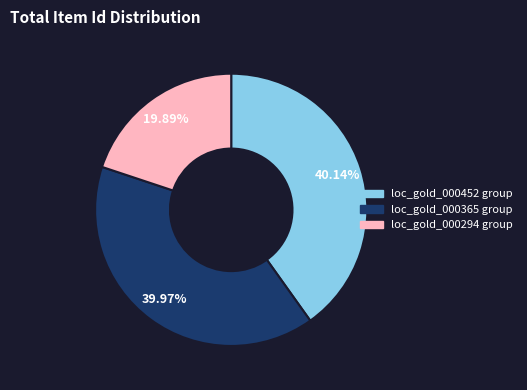

Is there any slice that represents more than half of the pie?

No